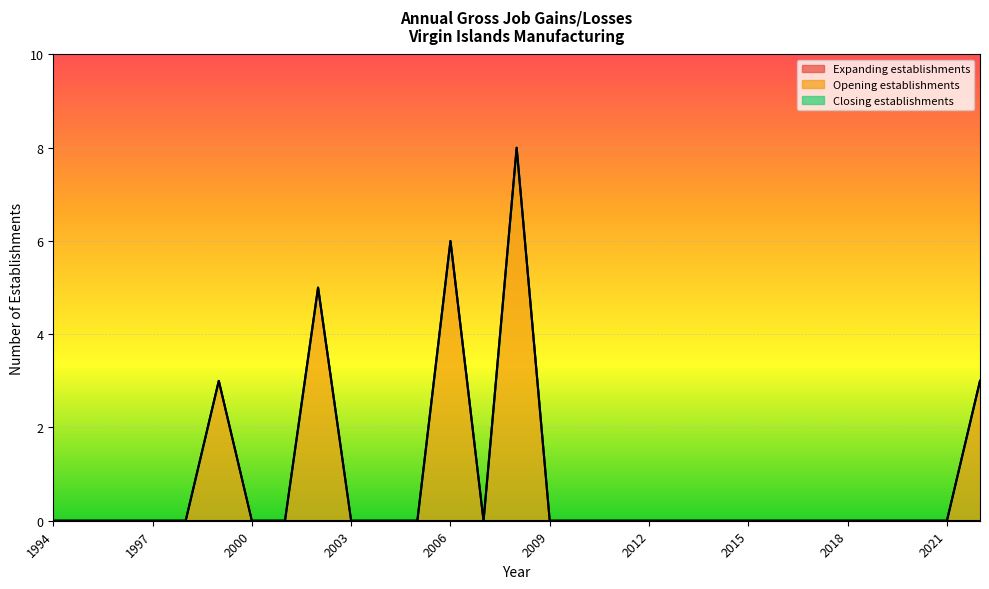

Reading left to right, what are all the values shown in this chart?

Expanding establishments: 0	0	0	0	0	0	0	0	0	0	0	0	0	0	0	0	0	0	0	0	0	0	0	0	0	0	0	0	0
Opening establishments: 0	0	0	0	0	3	0	0	5	0	0	0	6	0	8	0	0	0	0	0	0	0	0	0	0	0	0	0	3
Closing establishments: 0	0	0	0	0	0	0	0	0	0	0	0	0	0	0	0	0	0	0	0	0	0	0	0	0	0	0	0	0